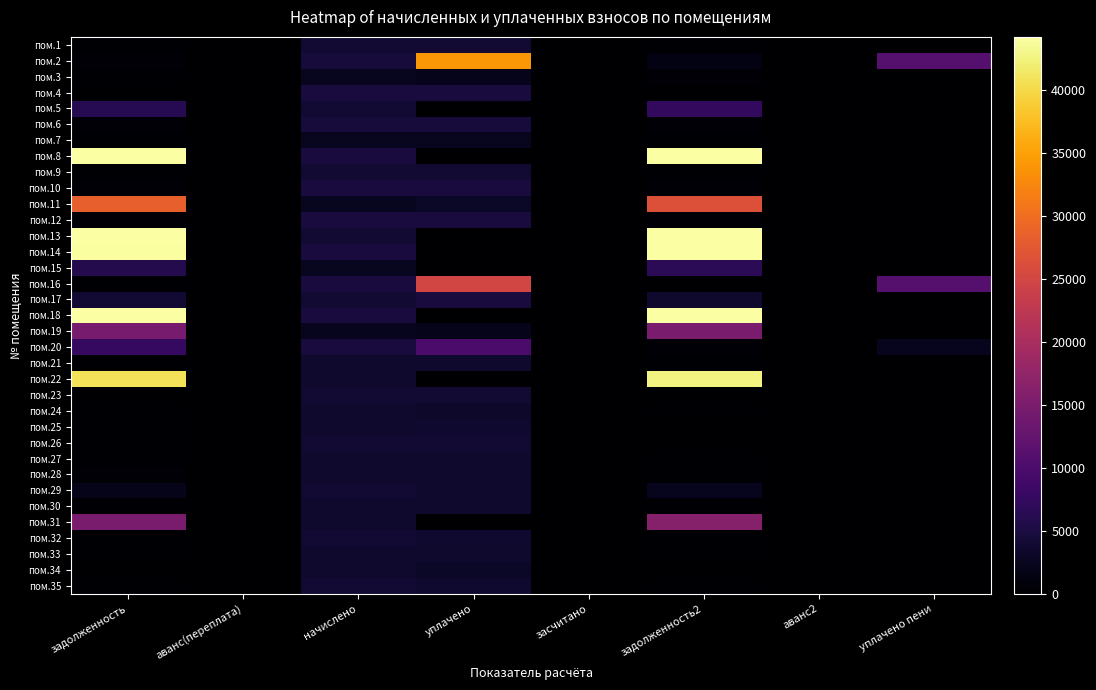

Reading left to right, what are all the values shown in this chart?

пом.1: задолженность=332.3	аванс(переплата)=0.0	начислено=3988.0	уплачено=3954.0	засчитано=0.0	задолженность2=332.3	аванс2=0.0	уплачено пени=0.0
пом.2: задолженность=386.7	аванс(переплата)=0.0	начислено=4579.4	уплачено=34098.0	засчитано=0.0	задолженность2=1536.4	аванс2=0.0	уплачено пени=10959.0
пом.3: задолженность=203.8	аванс(переплата)=0.0	начислено=2445.6	уплачено=2210.2	засчитано=0.0	задолженность2=418.4	аванс2=0.0	уплачено пени=0.0
пом.4: задолженность=0.0	аванс(переплата)=0.1	начислено=4691.3	уплачено=4675.5	засчитано=0.0	задолженность2=0.0	аванс2=0.1	уплачено пени=0.0
пом.5: задолженность=6275.2	аванс(переплата)=0.0	начислено=3916.1	уплачено=0.0	засчитано=0.0	задолженность2=7415.4	аванс2=0.0	уплачено пени=0.0
пом.6: задолженность=386.3	аванс(переплата)=0.0	начислено=4635.4	уплачено=4595.9	засчитано=0.0	задолженность2=386.3	аванс2=0.0	уплачено пени=0.0
пом.7: задолженность=203.1	аванс(переплата)=0.0	начислено=2437.6	уплачено=2416.8	засчитано=0.0	задолженность2=203.1	аванс2=0.0	уплачено пени=0.0
пом.8: задолженность=54131.9	аванс(переплата)=0.0	начислено=4699.3	уплачено=0.0	засчитано=0.0	задолженность2=56408.4	аванс2=0.0	уплачено пени=0.0
пом.9: задолженность=325.7	аванс(переплата)=0.0	начислено=3908.0	уплачено=3874.8	засчитано=0.0	задолженность2=325.7	аванс2=0.0	уплачено пени=0.0
пом.10: задолженность=392.9	аванс(переплата)=0.0	начислено=4715.3	уплачено=4675.2	засчитано=0.0	задолженность2=392.9	аванс2=0.0	уплачено пени=0.0
пом.11: задолженность=28354.2	аванс(переплата)=0.0	начислено=2461.6	уплачено=3000.0	засчитано=0.0	задолженность2=26542.0	аванс2=0.0	уплачено пени=0.0
пом.12: задолженность=393.6	аванс(переплата)=0.0	начислено=4723.3	уплачено=4812.0	засчитано=0.0	задолженность2=393.6	аванс2=0.0	уплачено пени=0.1
пом.13: задолженность=45499.2	аванс(переплата)=0.0	начислено=4027.9	уплачено=0.0	засчитано=0.0	задолженность2=47444.6	аванс2=0.0	уплачено пени=0.0
пом.14: задолженность=43956.5	аванс(переплата)=0.0	начислено=4739.3	уплачено=0.0	засчитано=0.0	задолженность2=46016.1	аванс2=0.0	уплачено пени=0.0
пом.15: задолженность=5943.3	аванс(переплата)=0.0	начислено=2461.6	уплачено=0.0	засчитано=0.0	задолженность2=6707.7	аванс2=0.0	уплачено пени=0.0
пом.16: задолженность=175.6	аванс(переплата)=0.0	начислено=4787.2	уплачено=24982.6	засчитано=0.0	задолженность2=0.0	аванс2=0.0	уплачено пени=10999.0
пом.17: задолженность=4113.2	аванс(переплата)=0.0	начислено=3924.1	уплачено=4800.0	засчитано=0.0	задолженность2=3550.4	аванс2=0.0	уплачено пени=0.0
пом.18: задолженность=53763.7	аванс(переплата)=0.0	начислено=4667.3	уплачено=0.0	засчитано=0.0	задолженность2=56024.7	аванс2=0.0	уплачено пени=0.0
пом.19: задолженность=14668.2	аванс(переплата)=0.0	начислено=2405.6	уплачено=2184.0	засчитано=0.0	задолженность2=14936.8	аванс2=0.0	уплачено пени=0.0
пом.20: задолженность=7611.2	аванс(переплата)=0.0	начислено=4731.2	уплачено=9705.8	засчитано=0.0	задолженность2=441.8	аванс2=0.0	уплачено пени=2271.6
пом.21: задолженность=298.4	аванс(переплата)=0.0	начислено=3580.4	уплачено=3550.0	засчитано=0.0	задолженность2=298.4	аванс2=0.0	уплачено пени=0.0
пом.22: задолженность=40783.1	аванс(переплата)=0.0	начислено=3540.5	уплачено=0.0	засчитано=0.0	задолженность2=42498.2	аванс2=0.0	уплачено пени=0.0
пом.23: задолженность=0.0	аванс(переплата)=0.0	начислено=3836.2	уплачено=3836.2	засчитано=0.0	задолженность2=0.0	аванс2=0.0	уплачено пени=0.0
пом.24: задолженность=300.4	аванс(переплата)=0.0	начислено=3604.4	уплачено=3304.7	засчитано=0.0	задолженность2=299.7	аванс2=0.0	уплачено пени=0.0
пом.25: задолженность=289.7	аванс(переплата)=0.0	начислено=3476.5	уплачено=3736.9	засчитано=0.0	задолженность2=0.0	аванс2=0.3	уплачено пени=0.0
пом.26: задолженность=334.7	аванс(переплата)=0.0	начислено=3820.2	уплачено=4122.9	засчитано=0.0	задолженность2=0.0	аванс2=16.9	уплачено пени=0.9
пом.27: задолженность=300.4	аванс(переплата)=0.0	начислено=3604.4	уплачено=3573.8	засчитано=0.0	задолженность2=303.2	аванс2=0.0	уплачено пени=1.7
пом.28: задолженность=592.7	аванс(переплата)=0.0	начислено=3556.4	уплачено=3526.2	засчитано=0.0	задолженность2=296.9	аванс2=0.0	уплачено пени=0.8
пом.29: задолженность=1949.4	аванс(переплата)=0.0	начислено=3836.2	уплачено=3452.4	засчитано=0.0	задолженность2=2307.6	аванс2=0.0	уплачено пени=0.0
пом.30: задолженность=297.7	аванс(переплата)=0.0	начислено=3572.4	уплачено=3542.0	засчитано=0.0	задолженность2=297.7	аванс2=0.0	уплачено пени=0.0
пом.31: задолженность=14857.5	аванс(переплата)=0.0	начислено=3556.4	уплачено=0.0	засчитано=0.0	задолженность2=16085.7	аванс2=0.0	уплачено пени=0.0
пом.32: задолженность=318.4	аванс(переплата)=0.0	начислено=3820.2	уплачено=3787.7	засчитано=0.0	задолженность2=318.4	аванс2=0.0	уплачено пени=0.0
пом.33: задолженность=299.7	аванс(переплата)=0.0	начислено=3596.4	уплачено=3565.8	засчитано=0.0	задолженность2=299.7	аванс2=0.0	уплачено пени=0.0
пом.34: задолженность=3.6	аванс(переплата)=0.0	начислено=3532.4	уплачено=2997.5	засчитано=0.0	задолженность2=0.0	аванс2=3.6	уплачено пени=5.7
пом.35: задолженность=317.7	аванс(переплата)=0.0	начислено=3812.2	уплачено=3779.7	засчитано=0.0	задолженность2=317.7	аванс2=0.0	уплачено пени=0.0